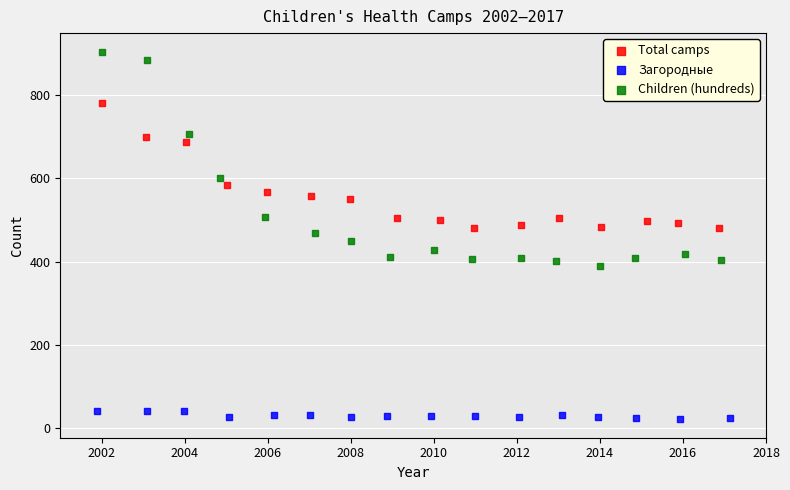

What are all the series names shown in the legend?

Total camps, Загородные, Children (hundreds)